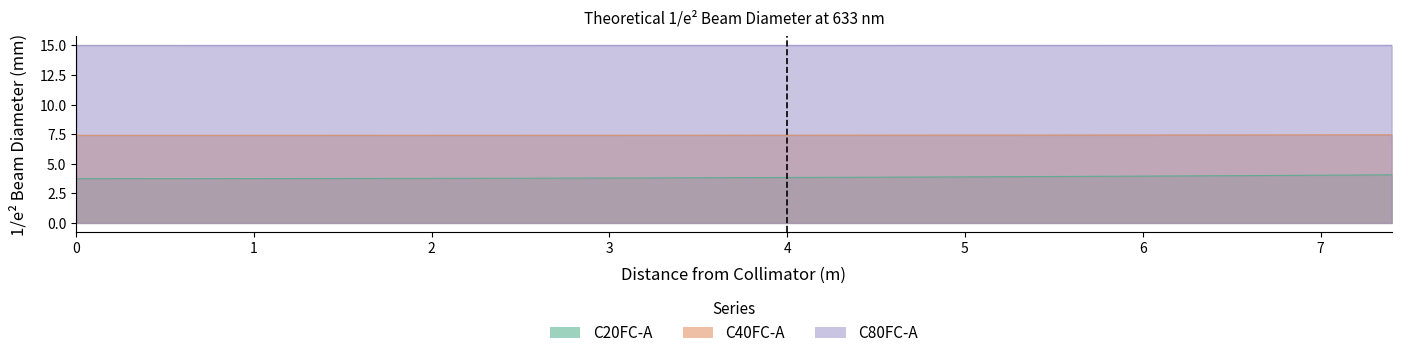

True or false: C80FC-A and C40FC-A intersect in this chart.

False